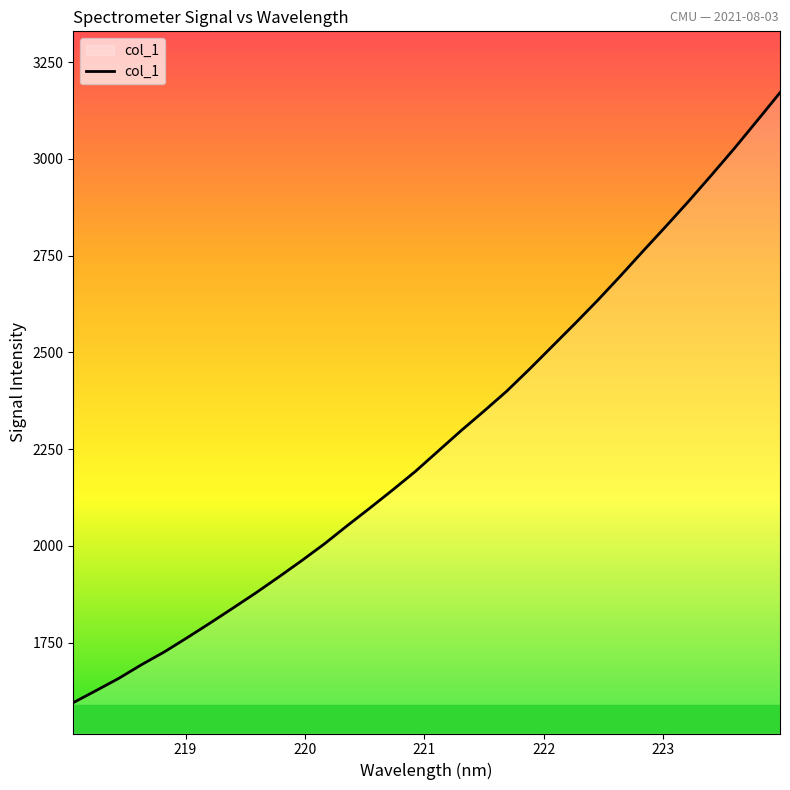

What is the sum of all values?

72865.3